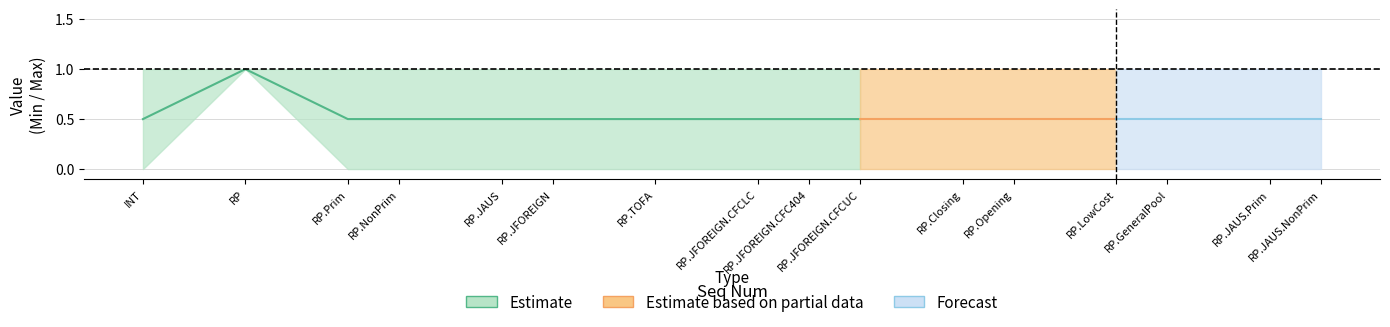

Is it true that Max equals 1 at RP.JFOREIGN?

True